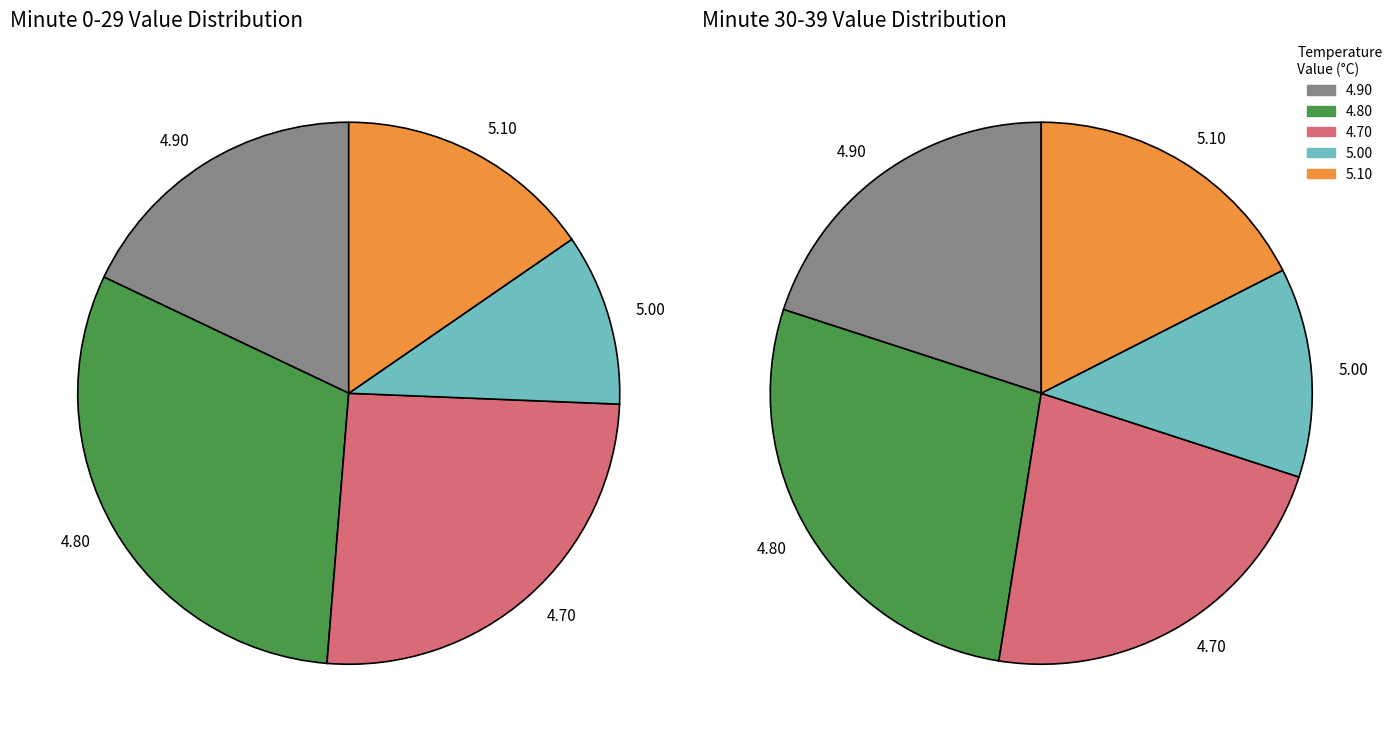

Does Hour 8 account for over 50% of the chart?

No